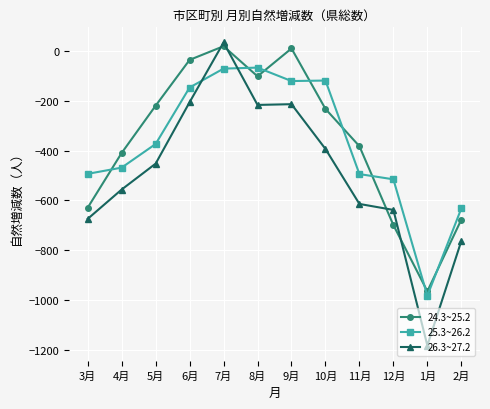

Which series has the widest spread of values?

26.3~27.2